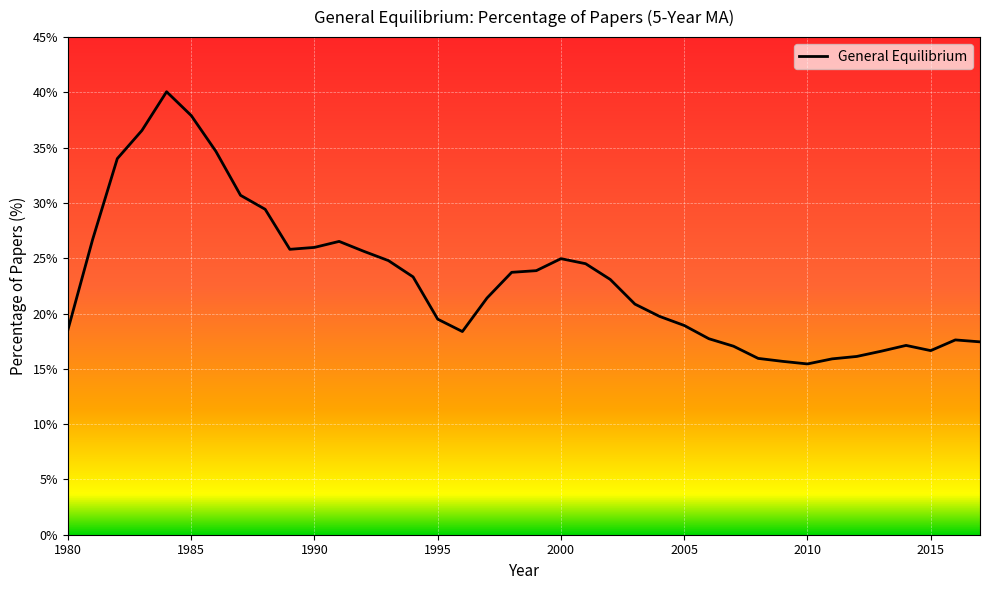

How many interior local valleys (lower than both neighbors) does the data have?

4